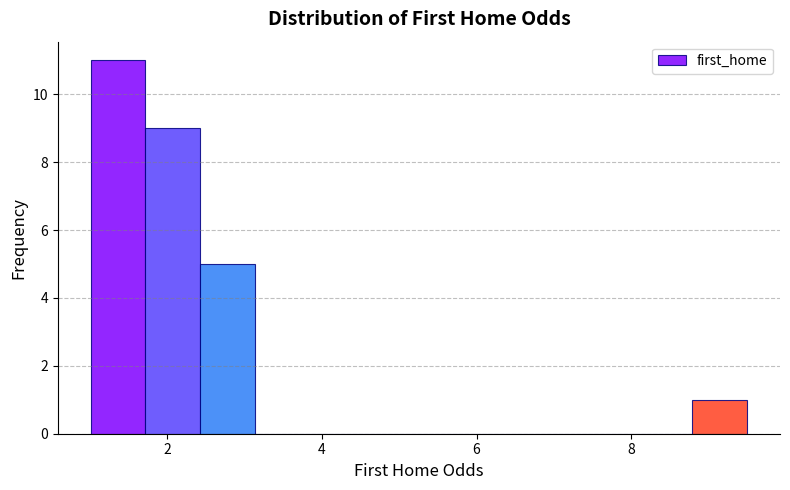

Around what value on the x-axis is the tallest bar? Give the approximate position of its centre, as read against the axis.

1.4